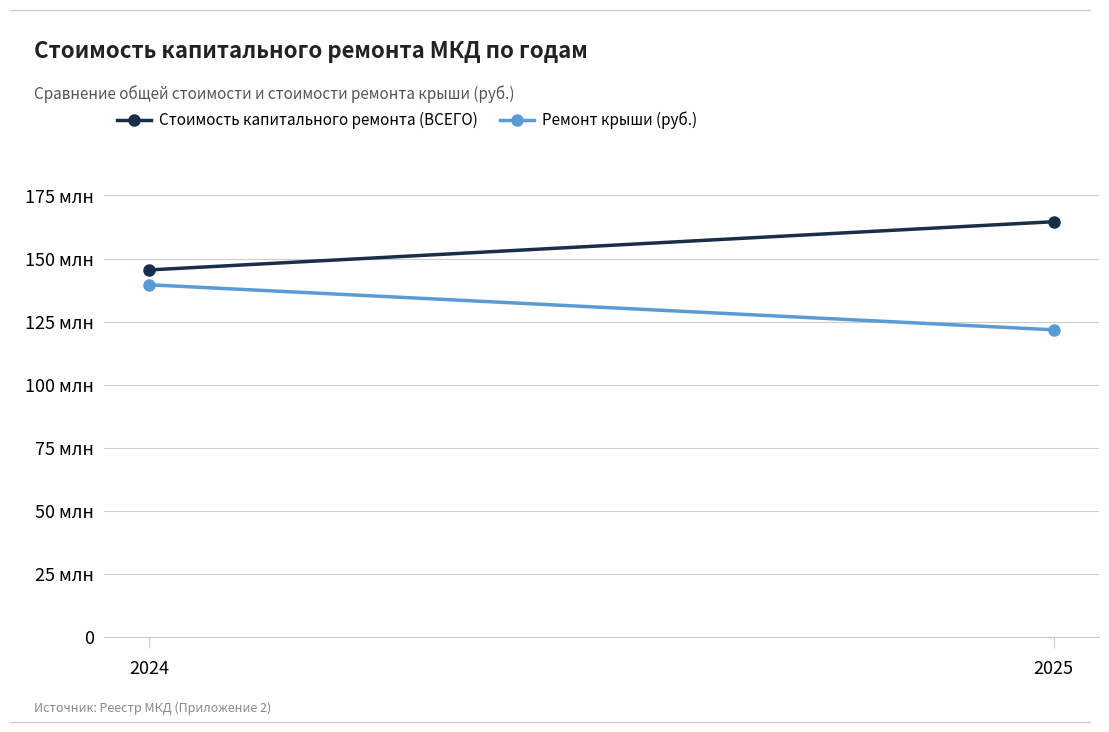

Is the value of Стоимость капитального ремонта (ВСЕГО) at 2025 greater than the value of Ремонт крыши (руб.) at 2025?

Yes